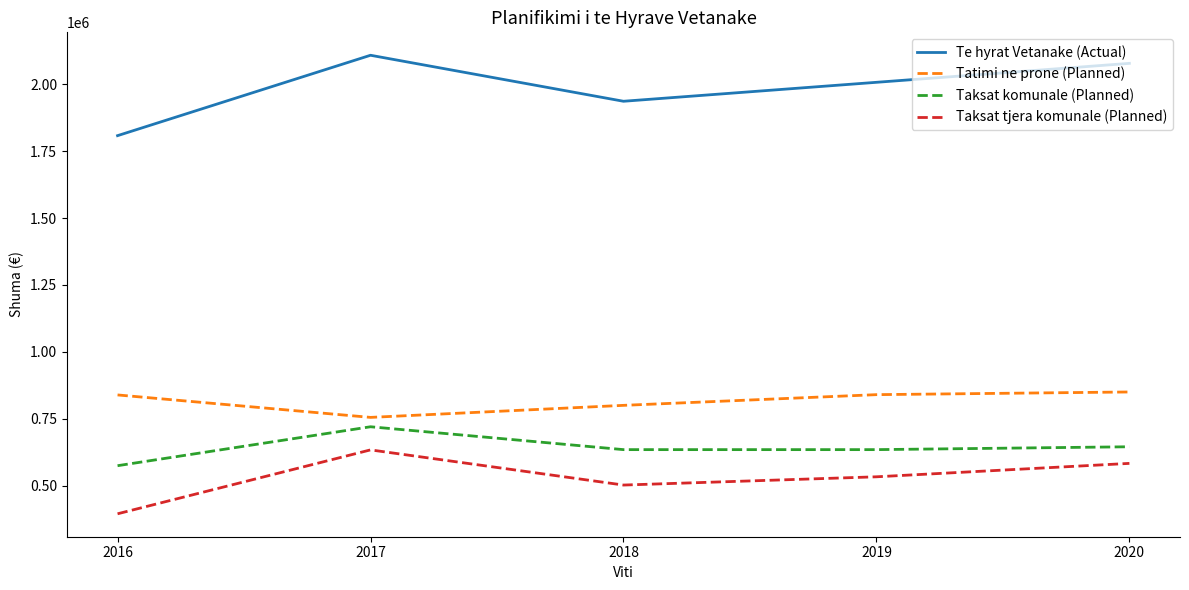

What are all the series names shown in the legend?

Te hyrat Vetanake (Actual), Tatimi ne prone (Planned), Taksat komunale (Planned), Taksat tjera komunale (Planned)